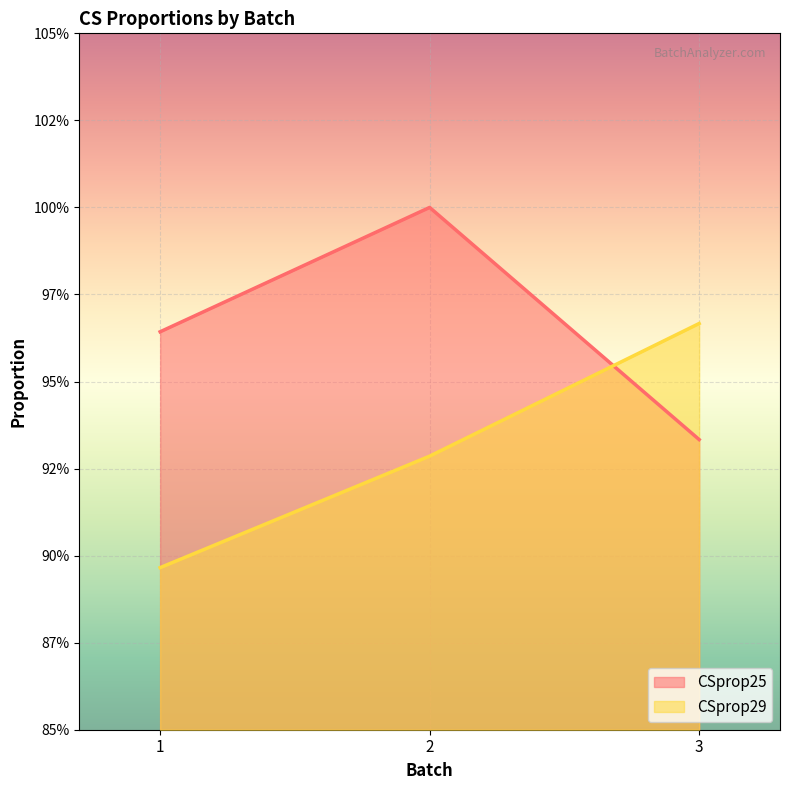

Reading right to left, extract all data points from this chart.

CSprop25: 3=0.9	2=1.0	1=1.0
CSprop29: 3=1.0	2=0.9	1=0.9